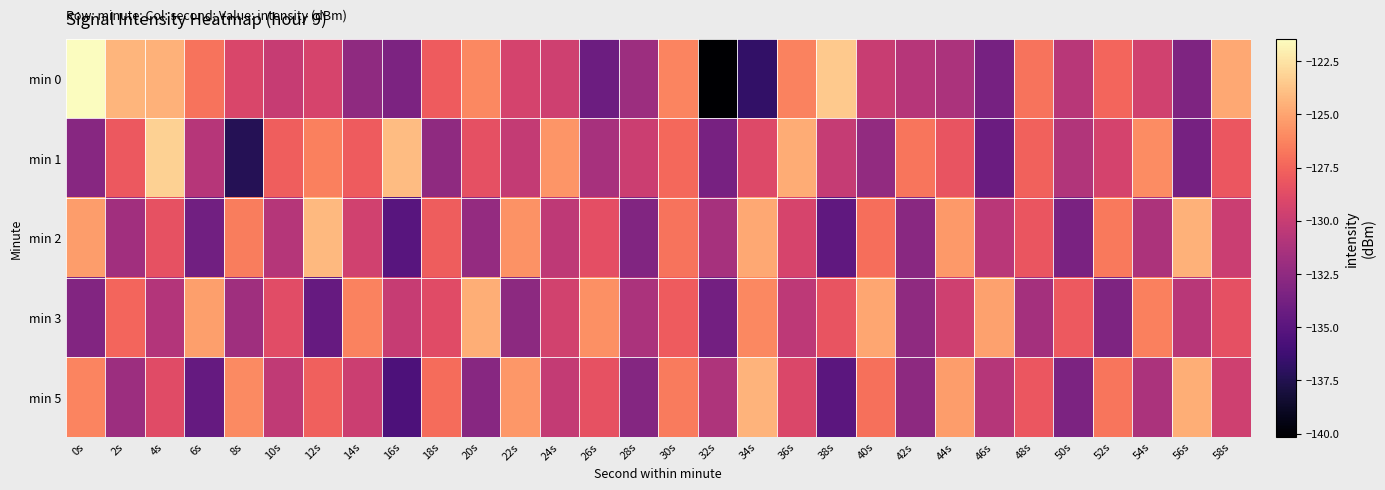

What is the total value across all series at 16s?

-658.1